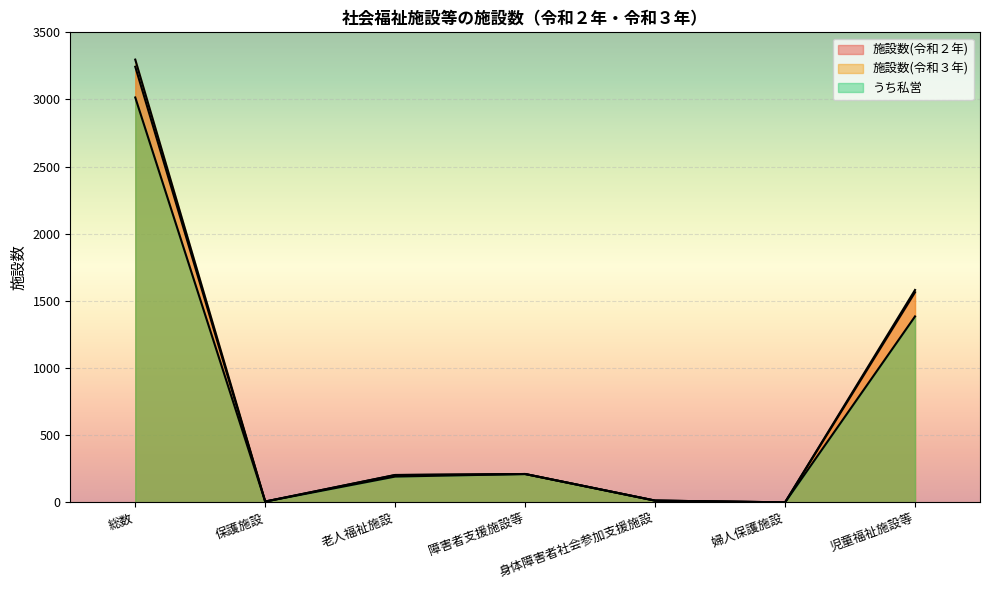

Between 身体障害者社会参加支援施設 and 婦人保護施設, which is larger?

身体障害者社会参加支援施設